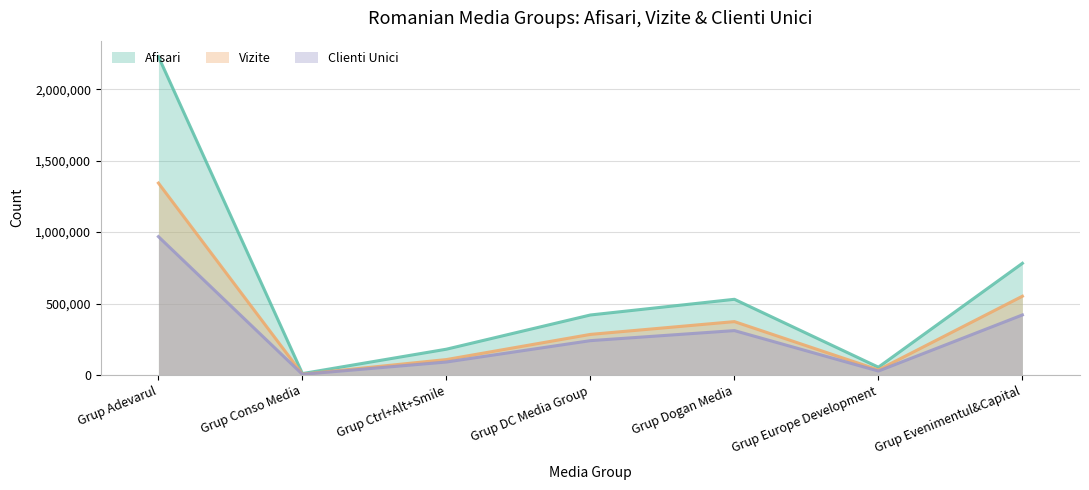

Reading left to right, what are all the values shown in this chart?

Afisari: 2227997	9683	180327	419693	529488	54309	781328
Vizite: 1342749	5274	107754	283857	373274	35363	550979
Clienti Unici: 968032	4300	90612	240117	310459	27371	419974